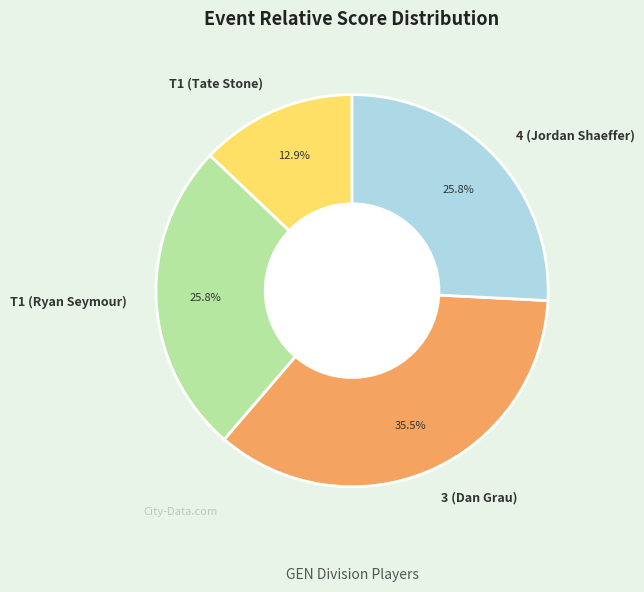

To the nearest percent, what portion does 4 (Jordan Shaeffer) represent?

26%